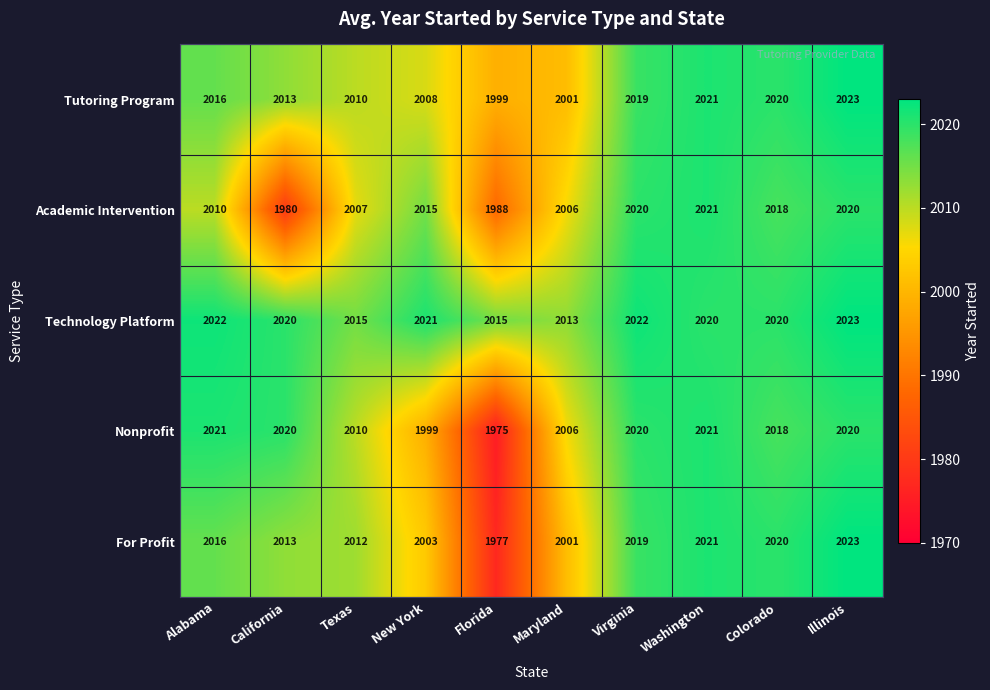

Between Florida and Virginia, which series saw the biggest shift?

Nonprofit